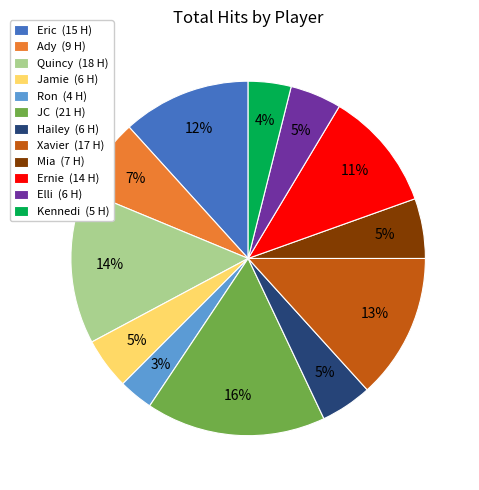

Is it true that JC is 21% of the pie?

False